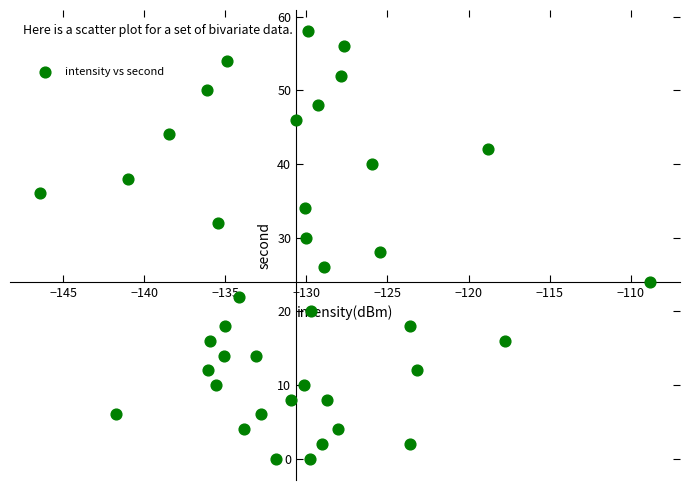

What is the range of Y values (max minus min)?

58